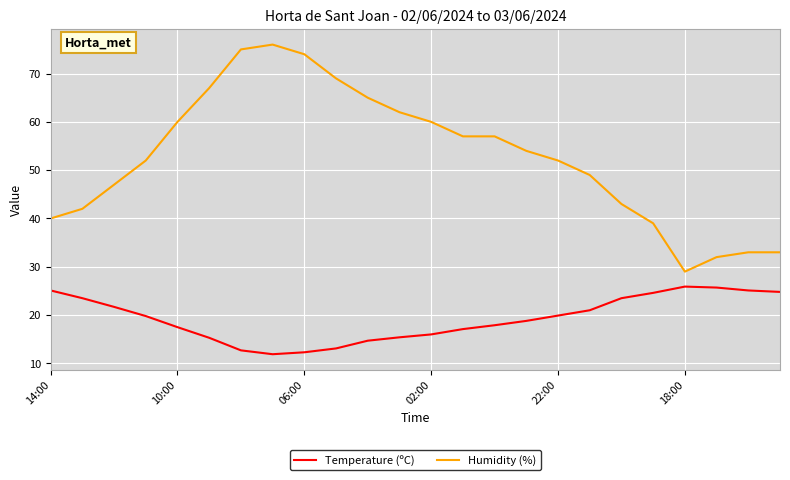

What is the difference between the maximum and minimum values in the Humidity (%) series?

47.0